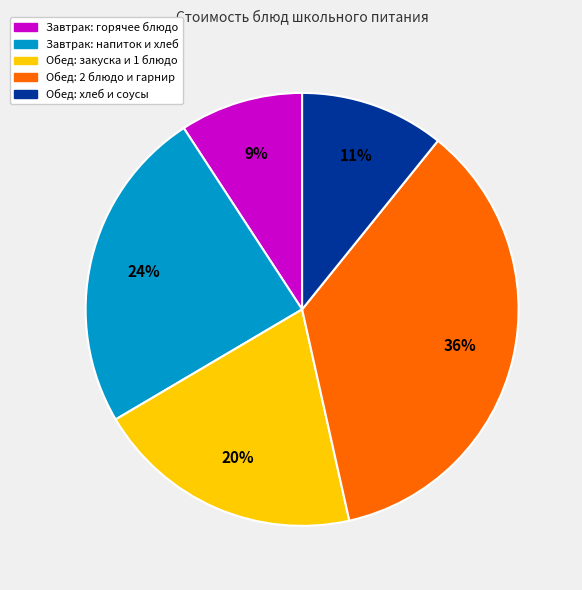

The Обед: 2 блюдо и гарнир slice represents 48% of the pie. True or false?

False